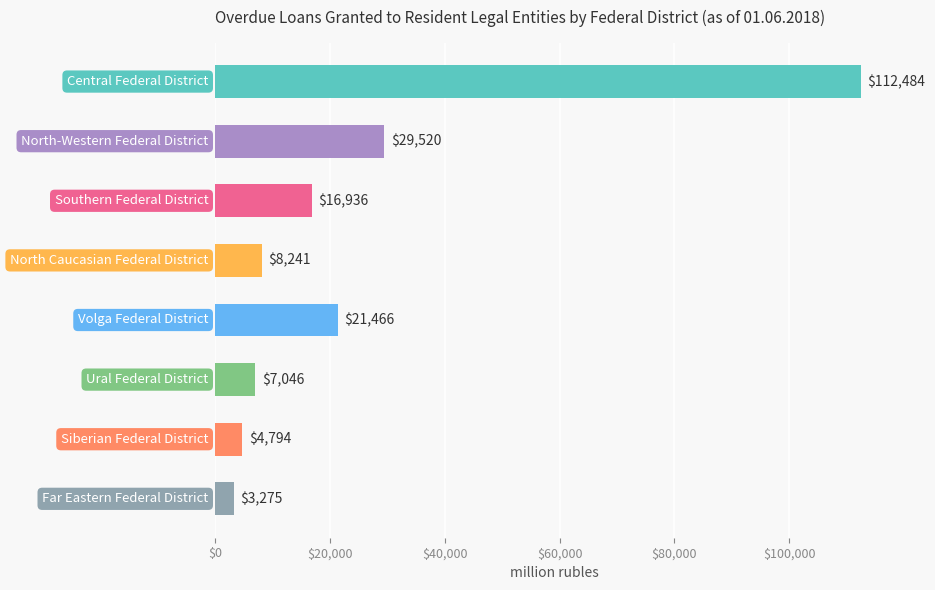

What is the sum of all values?

203762